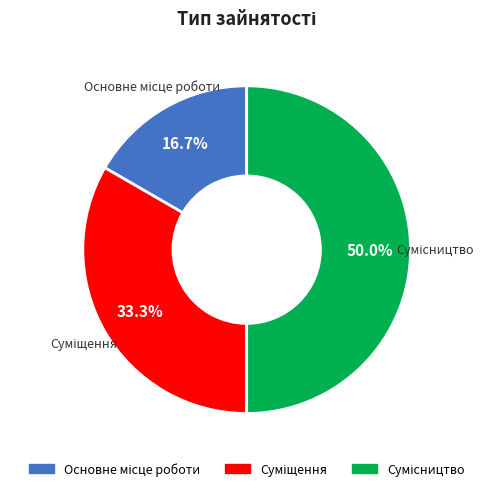

Approximately how many times larger is the value at Суміщення compared to Основне місце роботи?

2.0